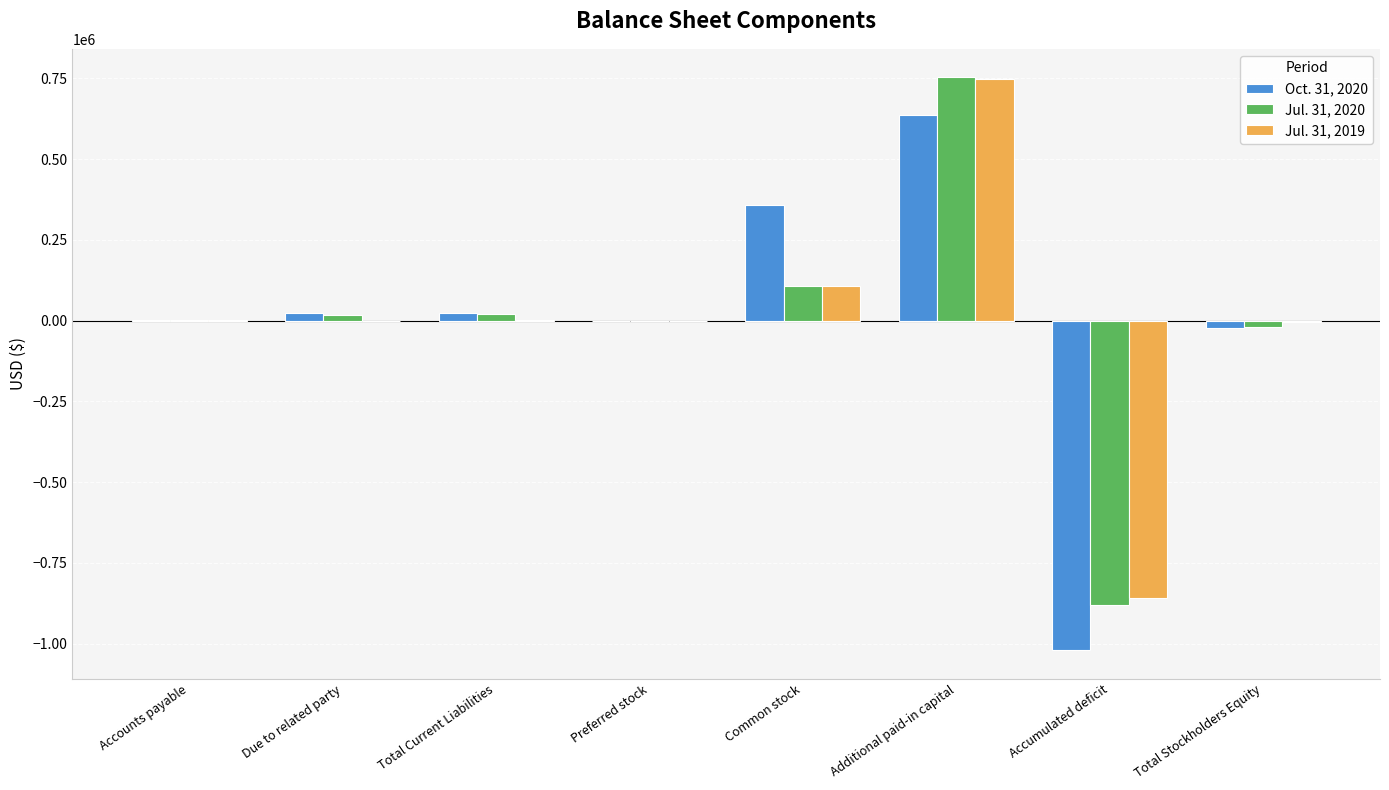

The value of Jul. 31, 2020 at Preferred stock is 1. True or false?

True